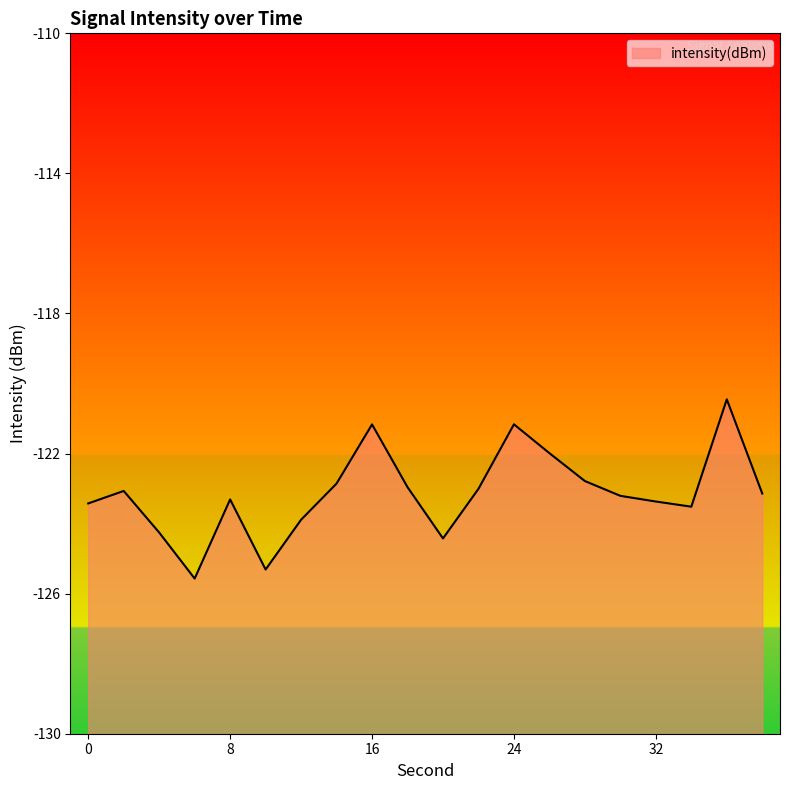

What is the change in value from 24 to 28?

-1.6